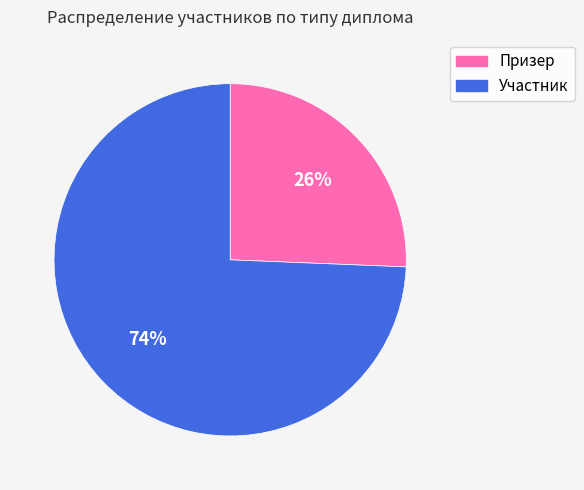

To the nearest percent, what portion does Призер represent?

26%